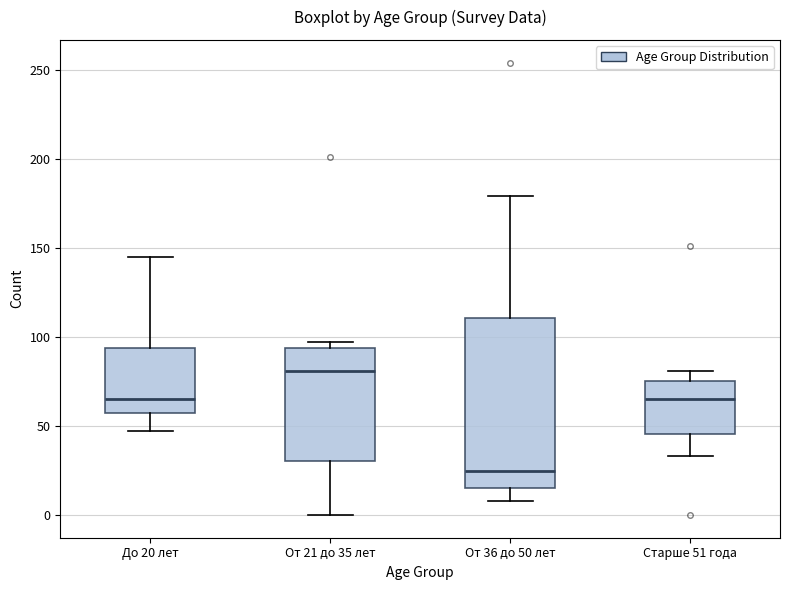

Reading left to right, read every box against the y-axis: the position of its median line, the range the box covers, and the ends of its whiskers. The values are not printed on the chart, so give them approximately, as read against the axis.

До 20 лет: median 65, box 60 to 95, whiskers 45 to 145
От 21 до 35 лет: median 80, box 30 to 95, whiskers 0 to 95 (just above the box's upper edge)
От 36 до 50 лет: median 25, box 15 to 110, whiskers 10 to 180
Старше 51 года: median 65, box 45 to 75, whiskers 35 to 80